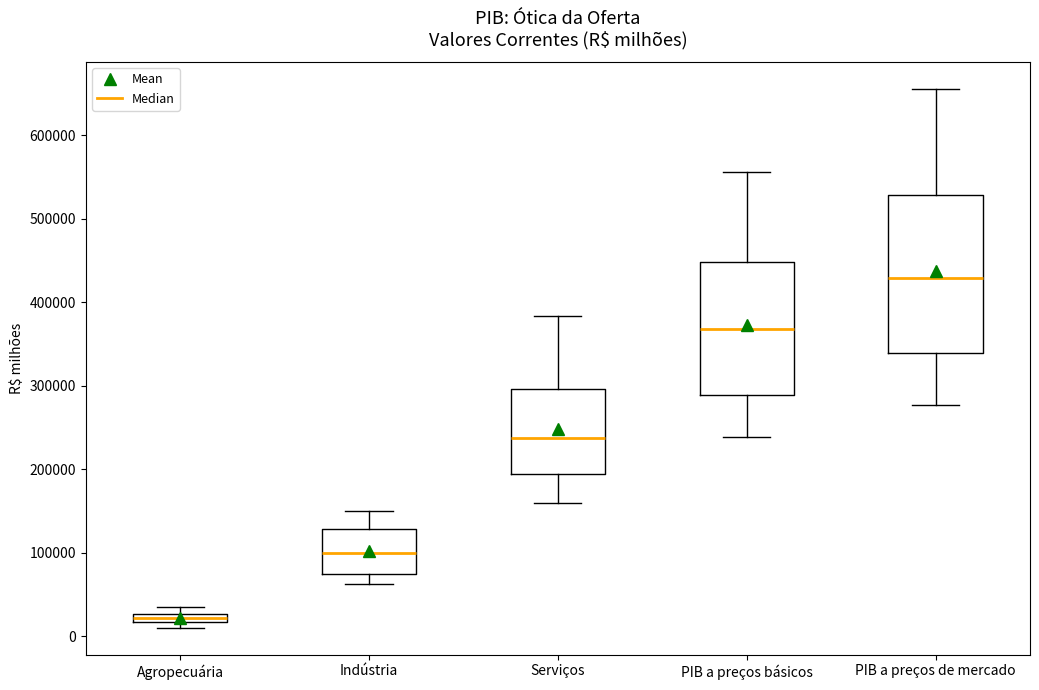

Which box has the lowest median line?

Agropecuária